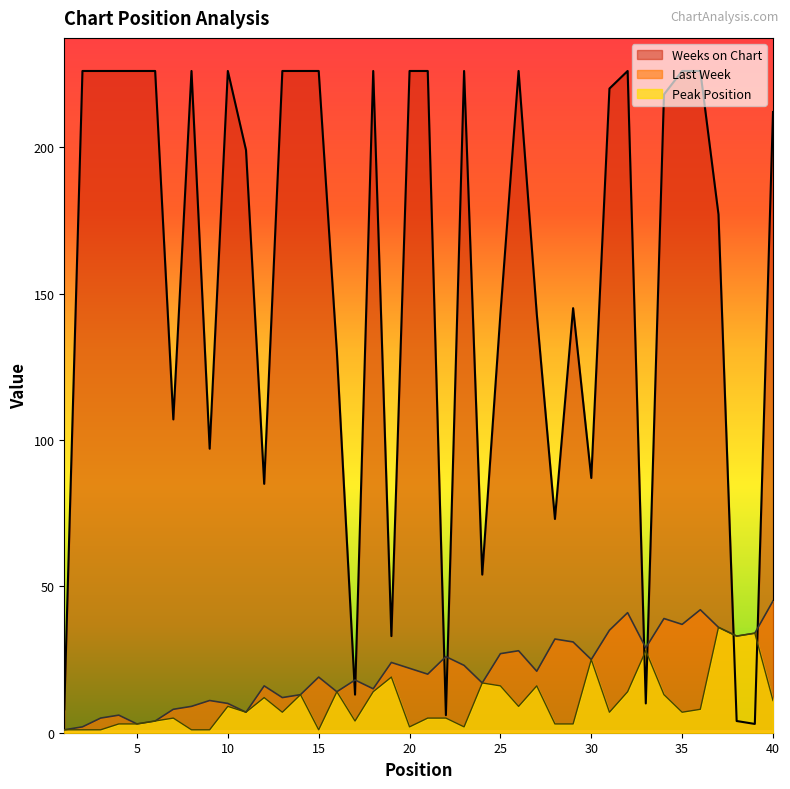

Between 36 and 12, which is larger?

36